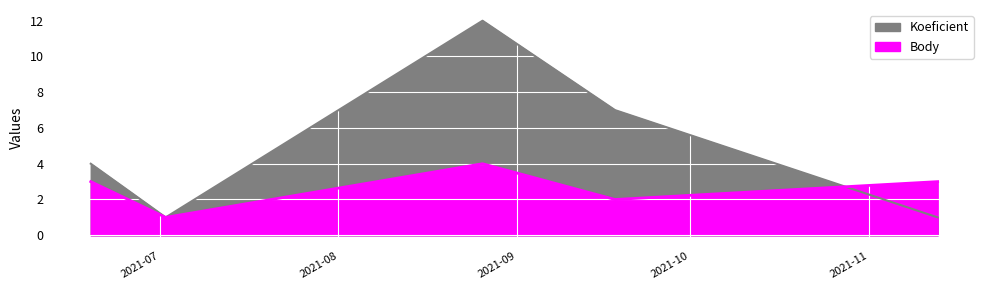

True or false: Koeficient and Body cross at least once.

True